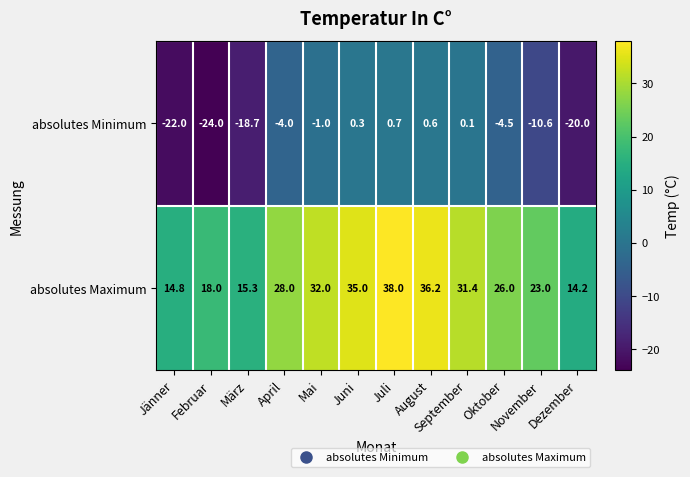

Is it true that absolutes Maximum equals 7.6 at Oktober?

False